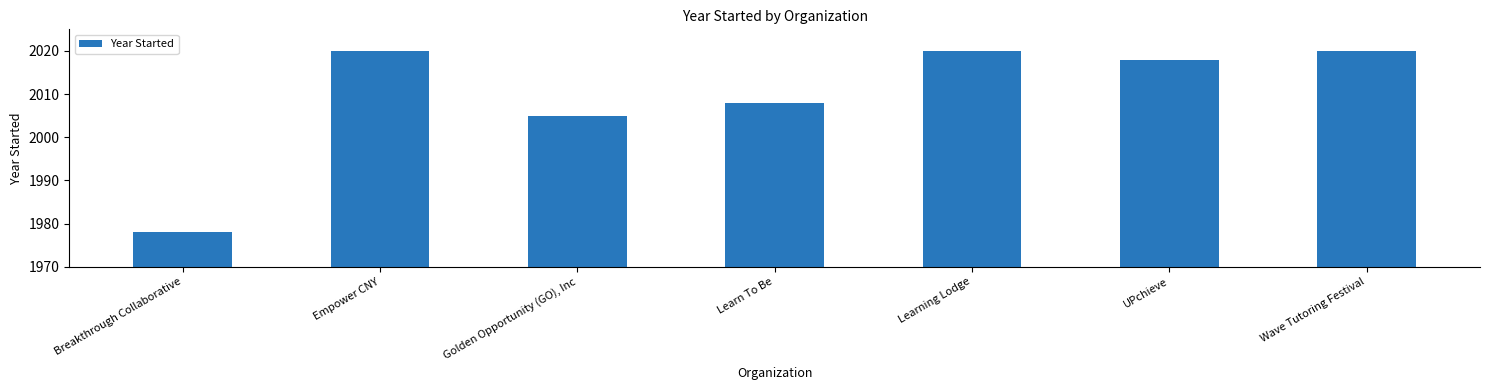

The value at Learning Lodge is 2020. True or false?

True